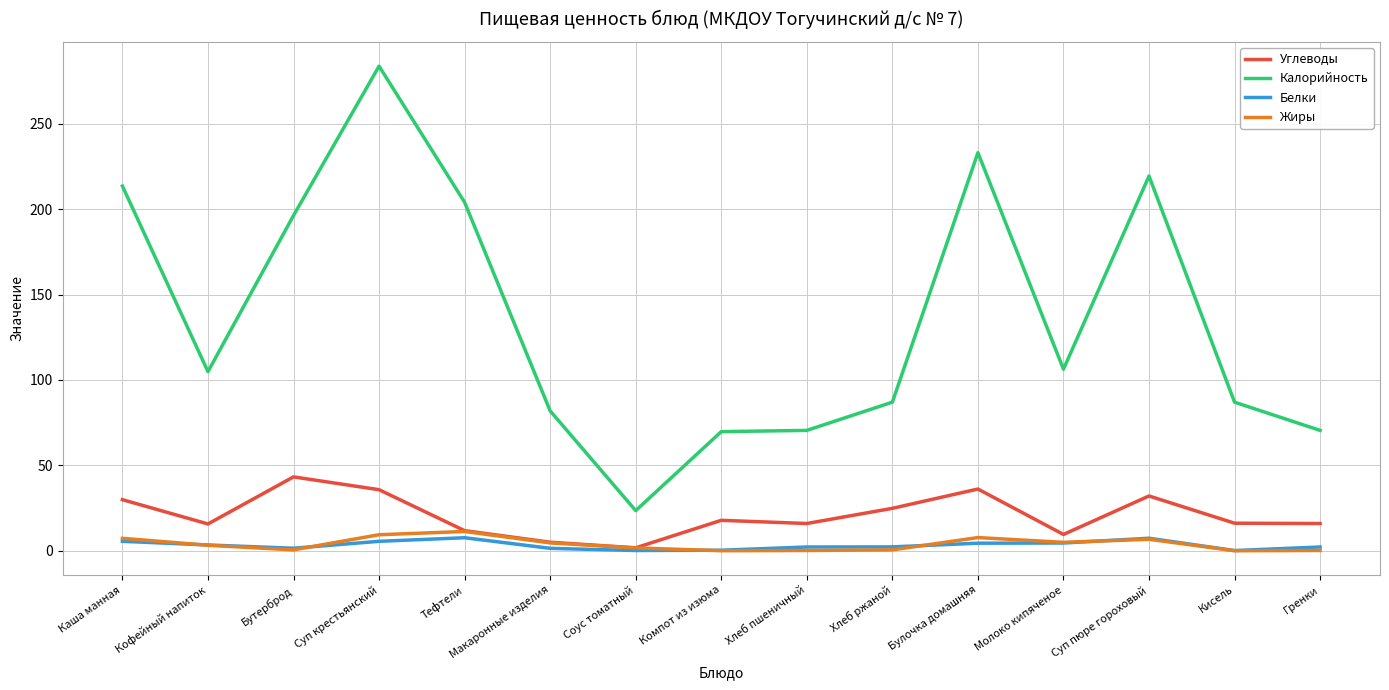

Which series has the widest spread of values?

Калорийность